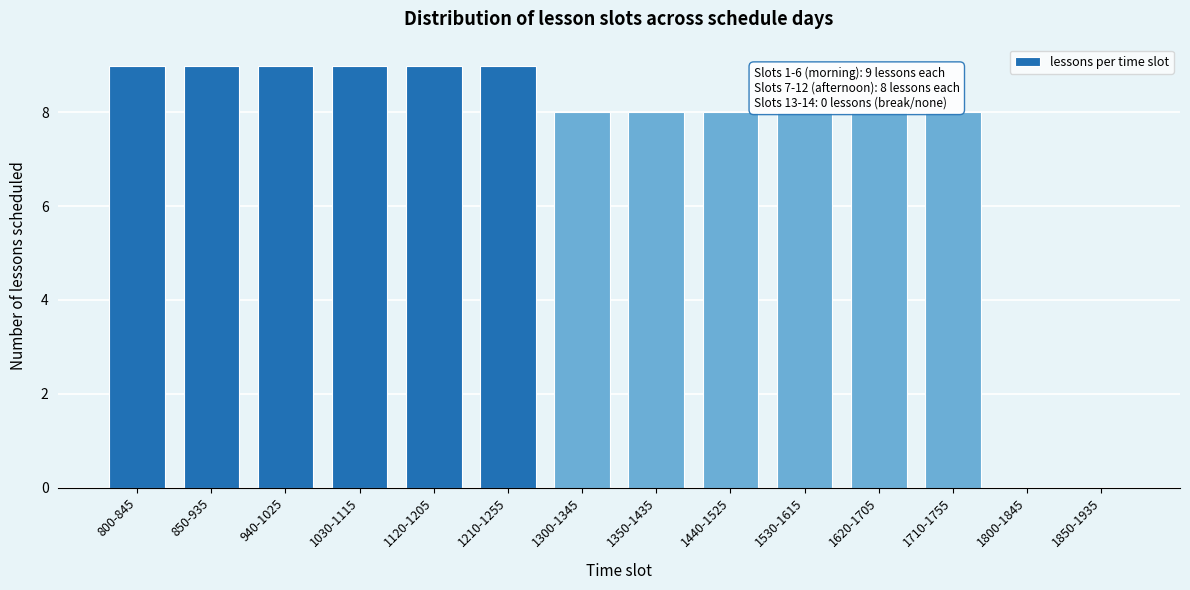

Reading right to left, what are all the values shown in this chart?

1850-1935=0	1800-1845=0	1710-1755=8	1620-1705=8	1530-1615=8	1440-1525=8	1350-1435=8	1300-1345=8	1210-1255=9	1120-1205=9	1030-1115=9	940-1025=9	850-935=9	800-845=9